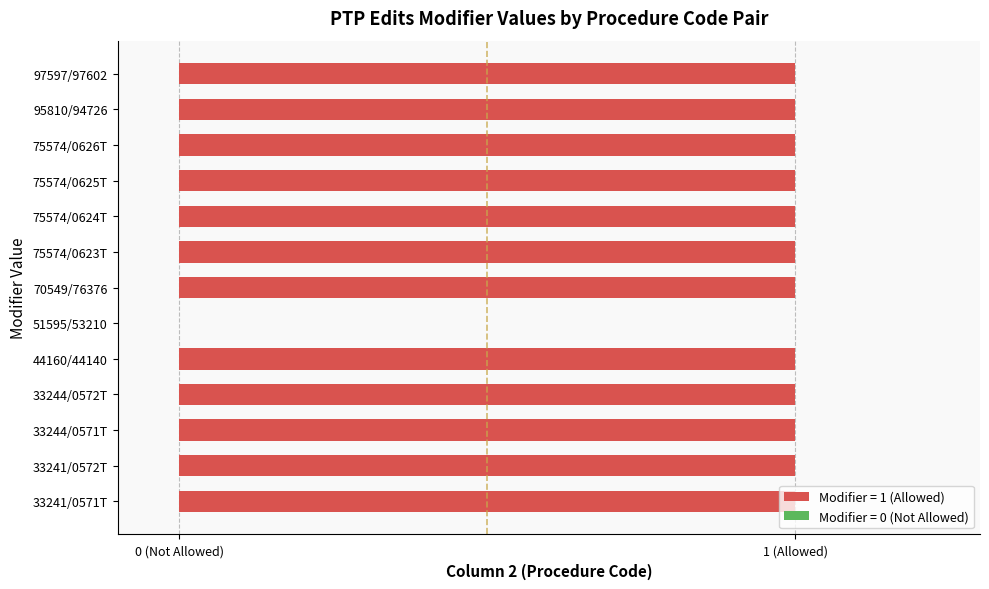

How many bars are there in total?

13